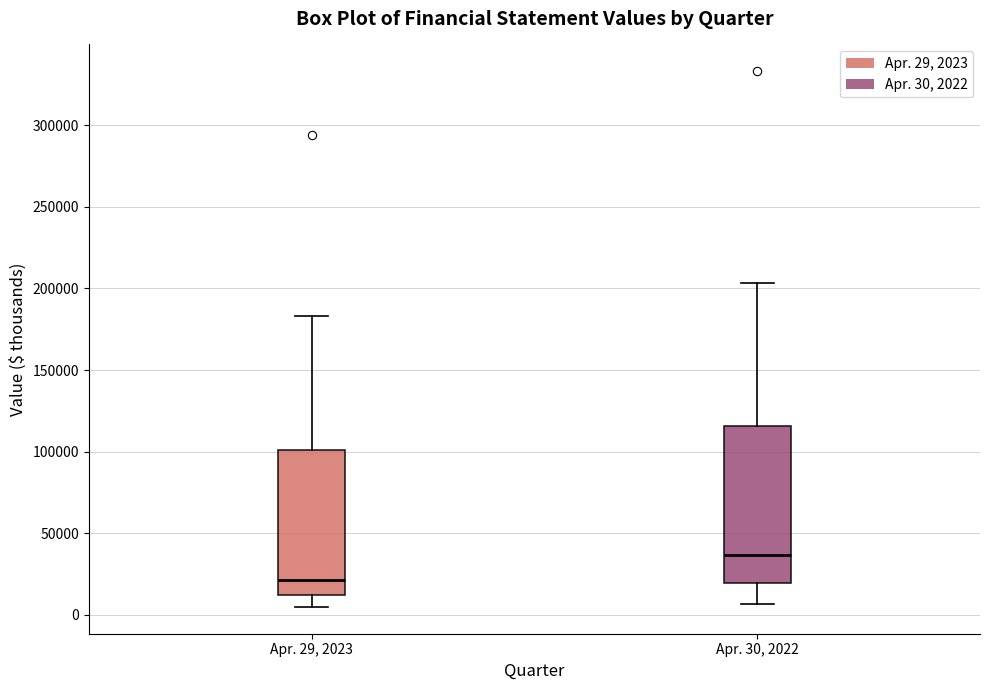

Reading left to right, transcribe this box plot: for each box, give where its median line is, the range the box spans, and where its two whiskers end, as read against the y-axis. The values are not printed on the chart, so give them approximately, as read against the axis.

Apr. 29, 2023: median 20000, box 10000 to 100000, whiskers 5000 to 185000
Apr. 30, 2022: median 35000, box 20000 to 115000, whiskers 5000 to 205000